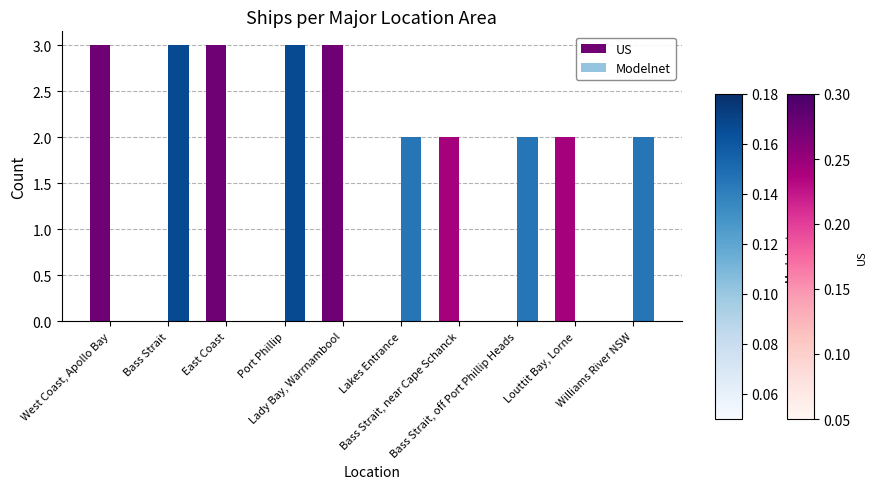

What is the sum of all Modelnet values?

12